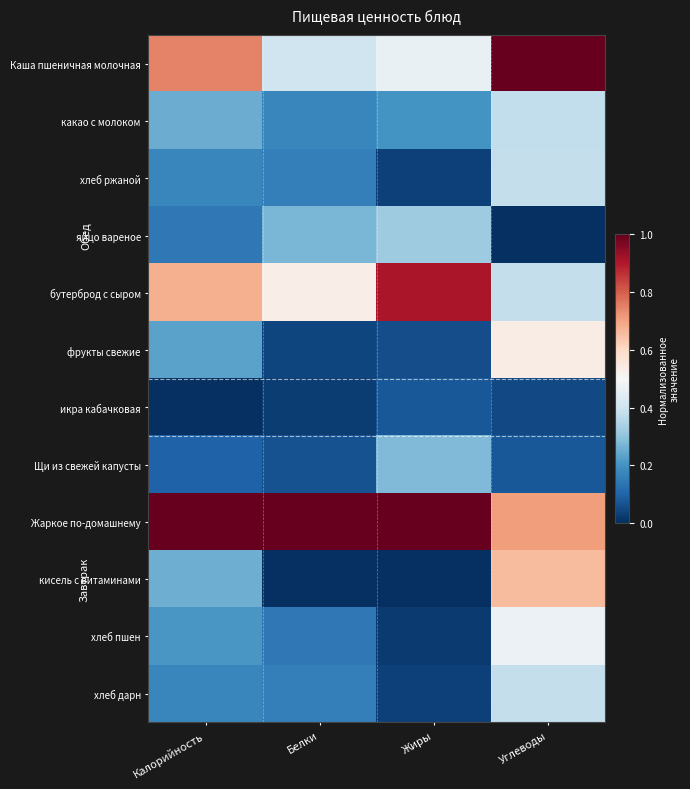

At which category is the sum across all series the highest?

Углеводы